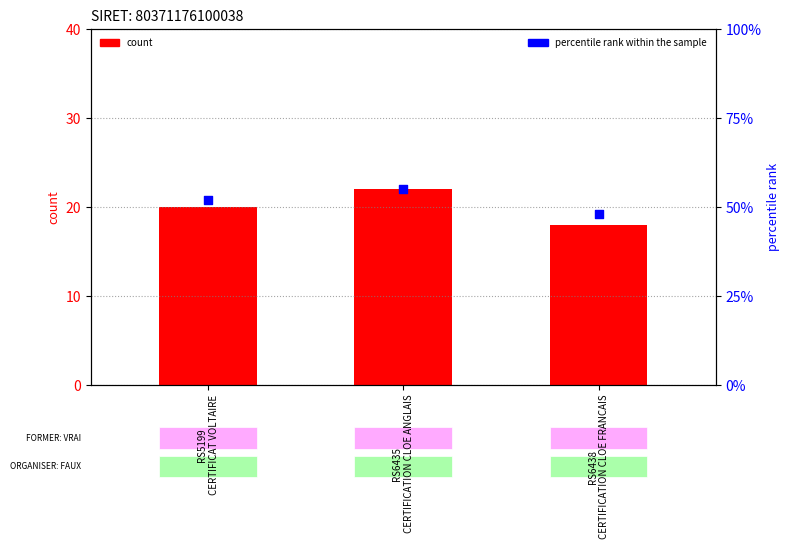

What are all the series names shown in the legend?

count, percentile rank within the sample